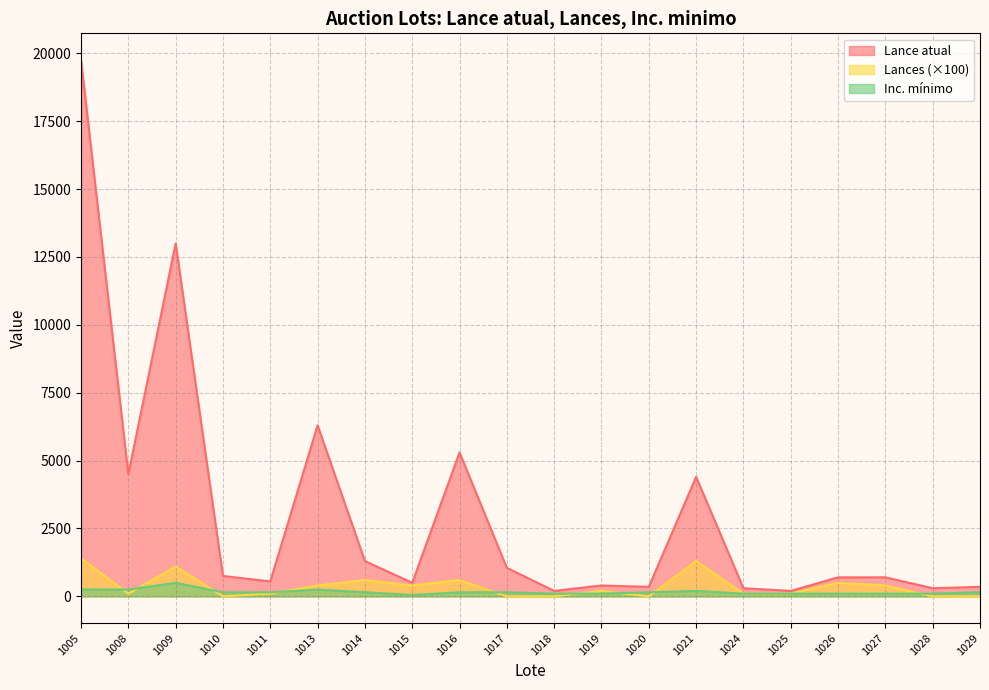

What are all the series names shown in the legend?

Lance atual, Lances (×100), Inc. mínimo